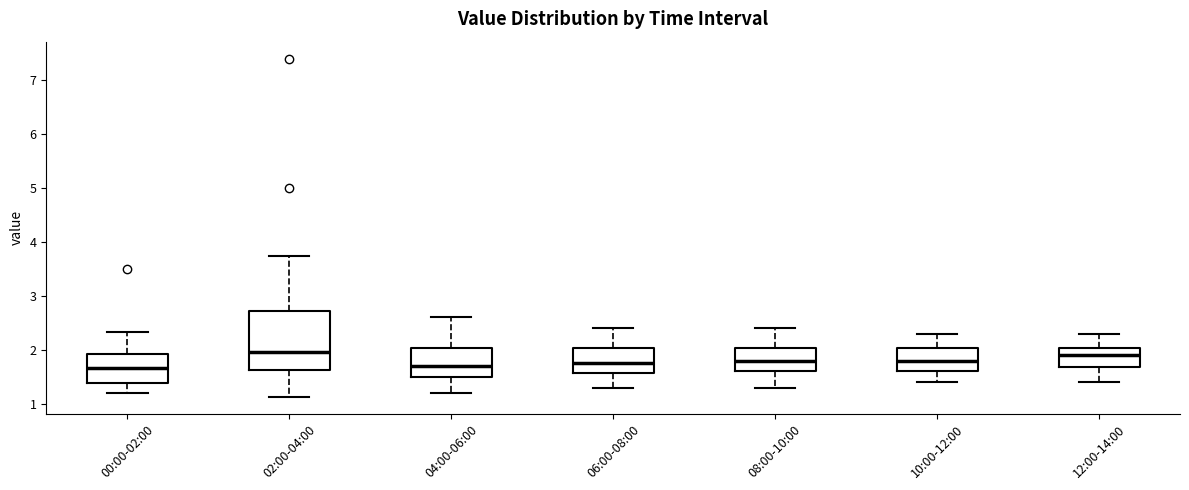

Comparing the boxes themselves (not the whiskers), which one is the tallest?

02:00-04:00